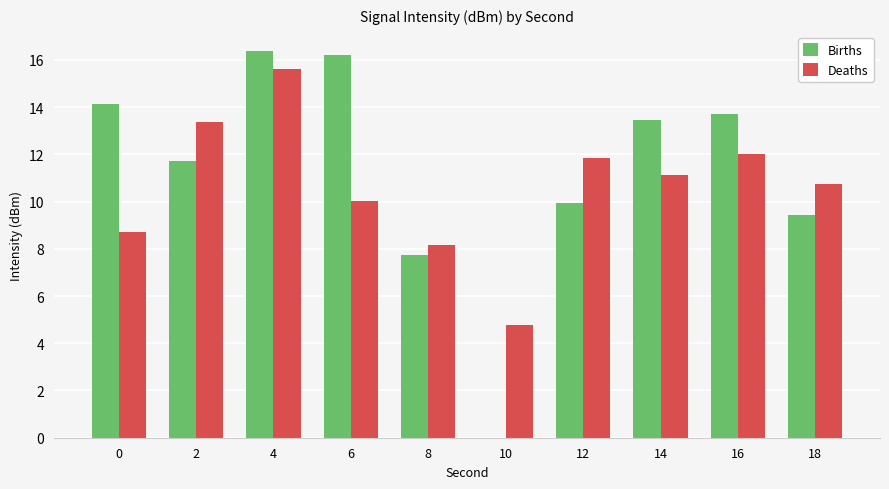

Reading left to right, list all the values displayed in this chart.

Births: 14.1	11.7	16.4	16.2	7.7	0.0	9.9	13.5	13.7	9.5
Deaths: 8.7	13.4	15.6	10.0	8.2	4.8	11.8	11.1	12.0	10.8